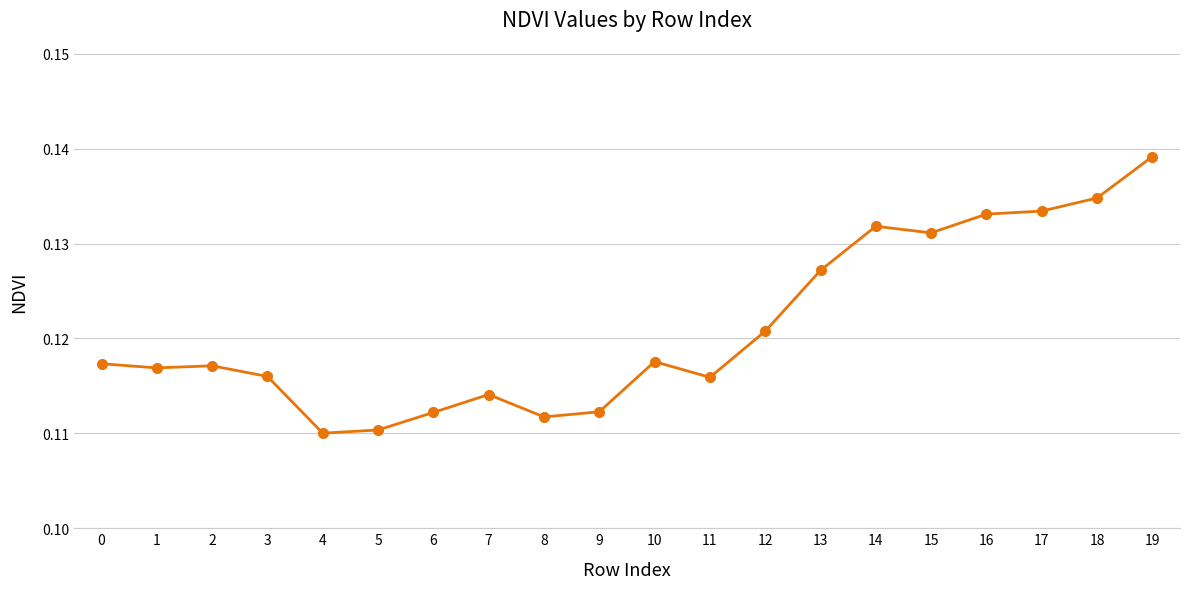

The value at 15 is 0.2. True or false?

False